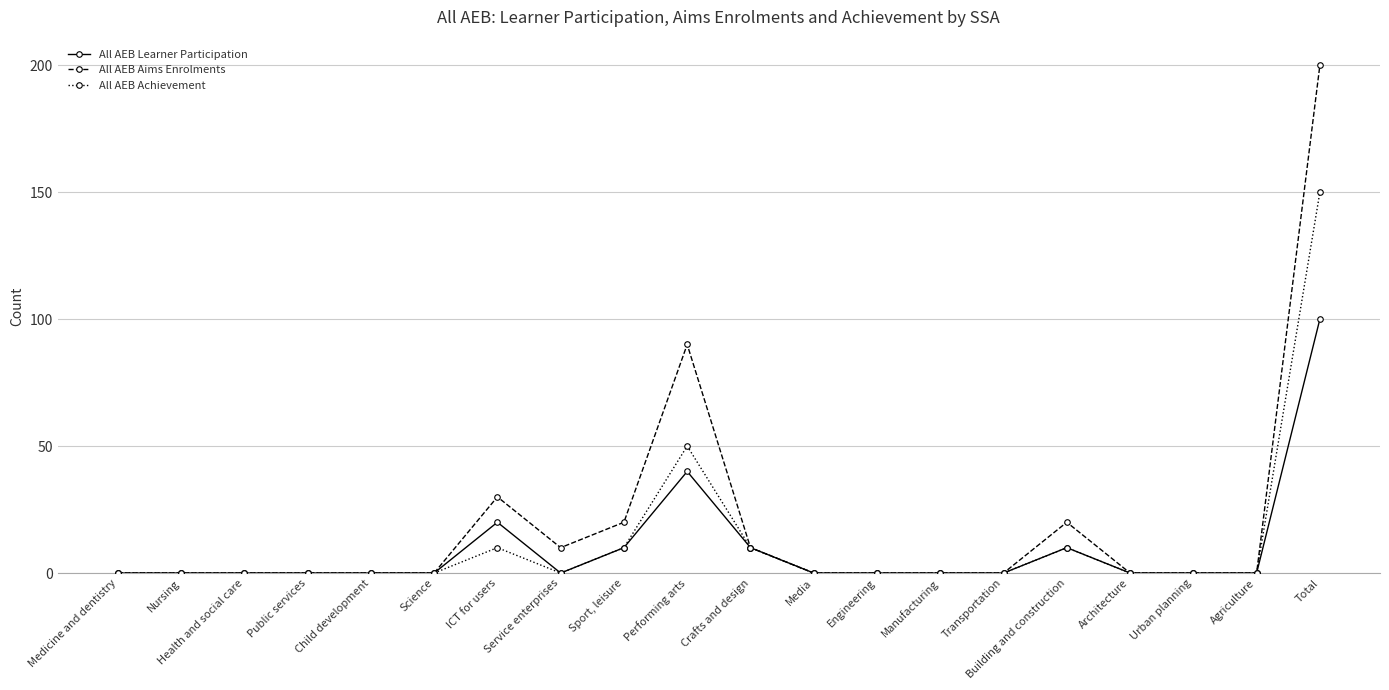

The All AEB Aims Enrolments series shows 108 at Total. True or false?

False